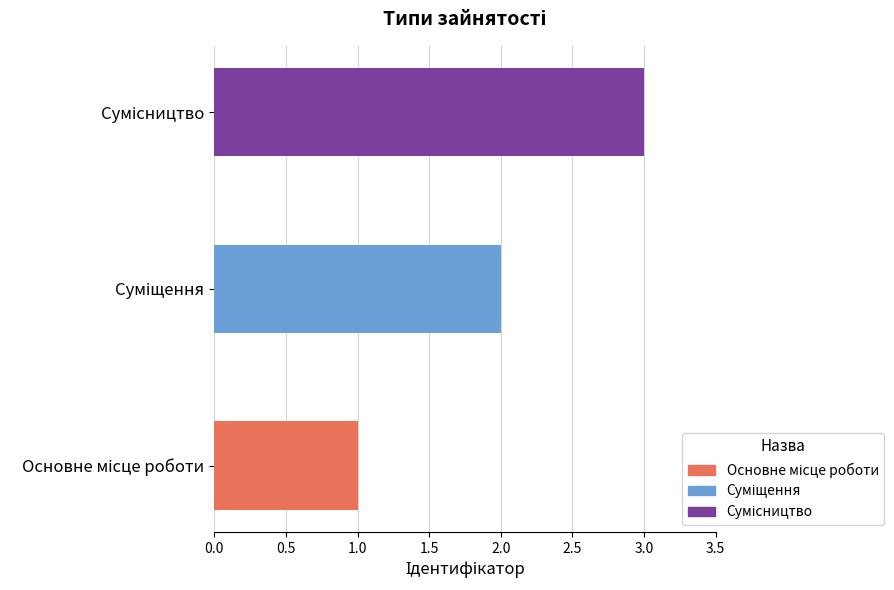

What is the minimum value shown in the chart?

1